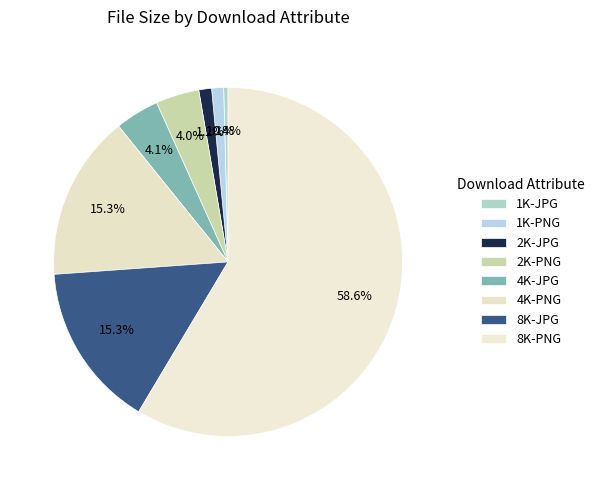

What is the smallest slice in the pie chart?

1K-JPG